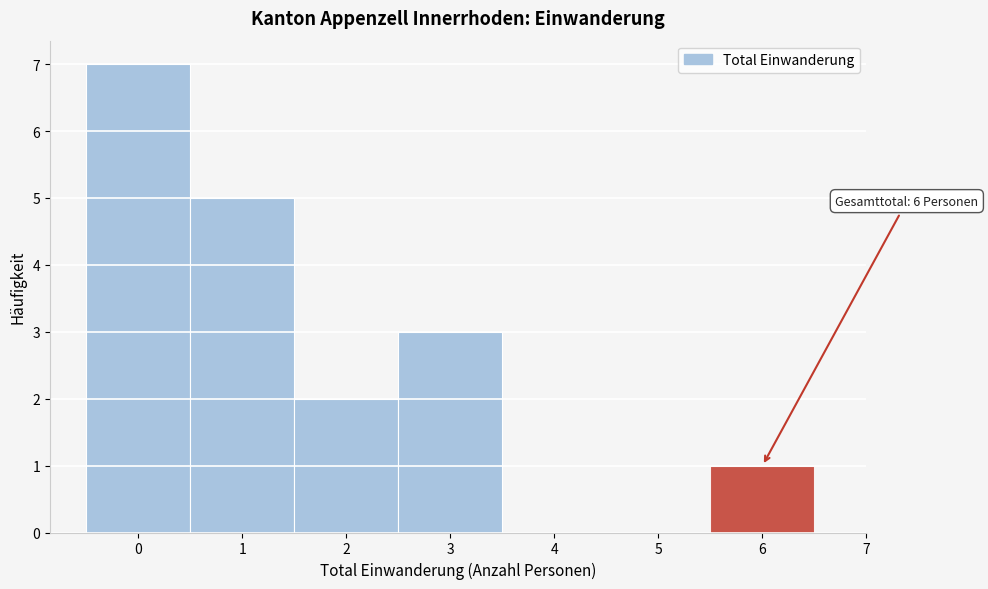

Over which range of the x-axis is the bar tallest?

-0.5 to 0.5